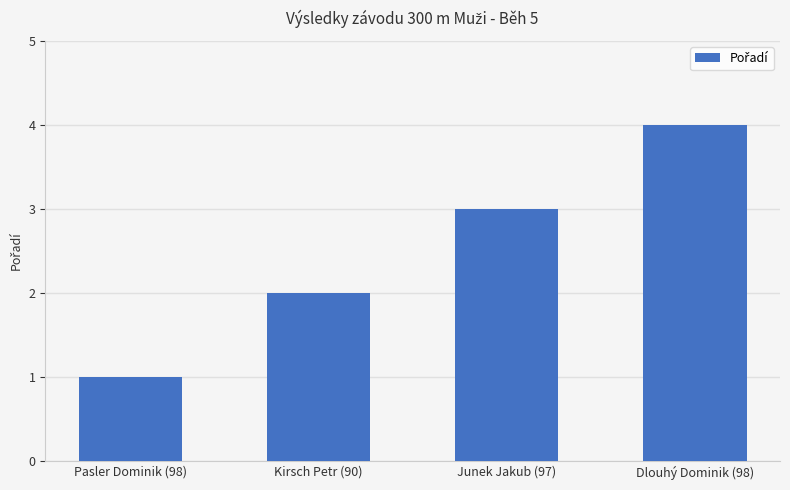

Rank the categories by value from lowest to highest.

Pasler Dominik (98), Kirsch Petr (90), Junek Jakub (97), Dlouhý Dominik (98)